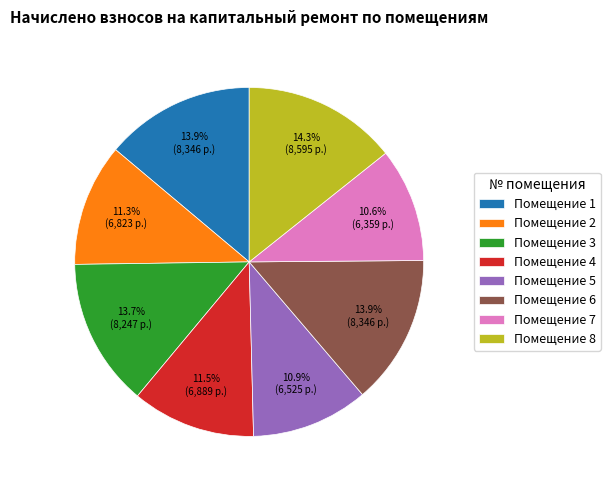

Does Помещение 2 account for over 50% of the chart?

No